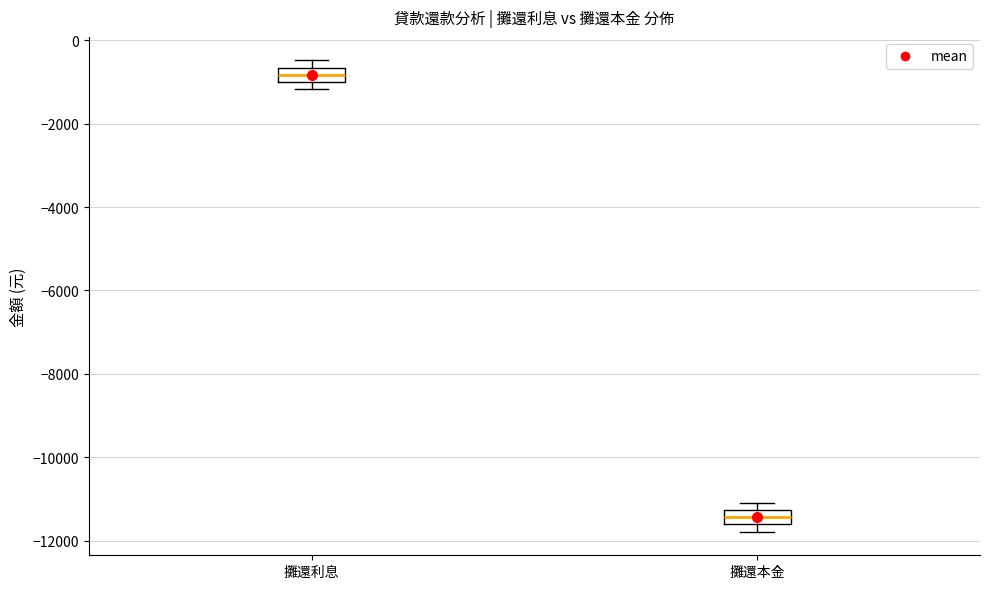

Which box has the highest median line?

攤還利息